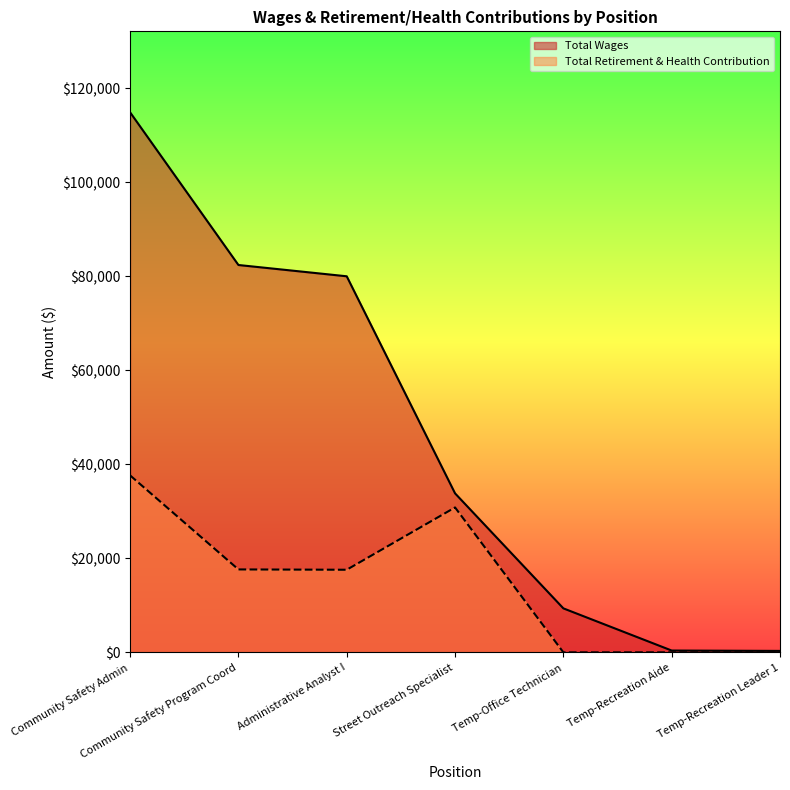

At which label is Total Retirement & Health Contribution closest to 18824?

Community Safety Program Coord